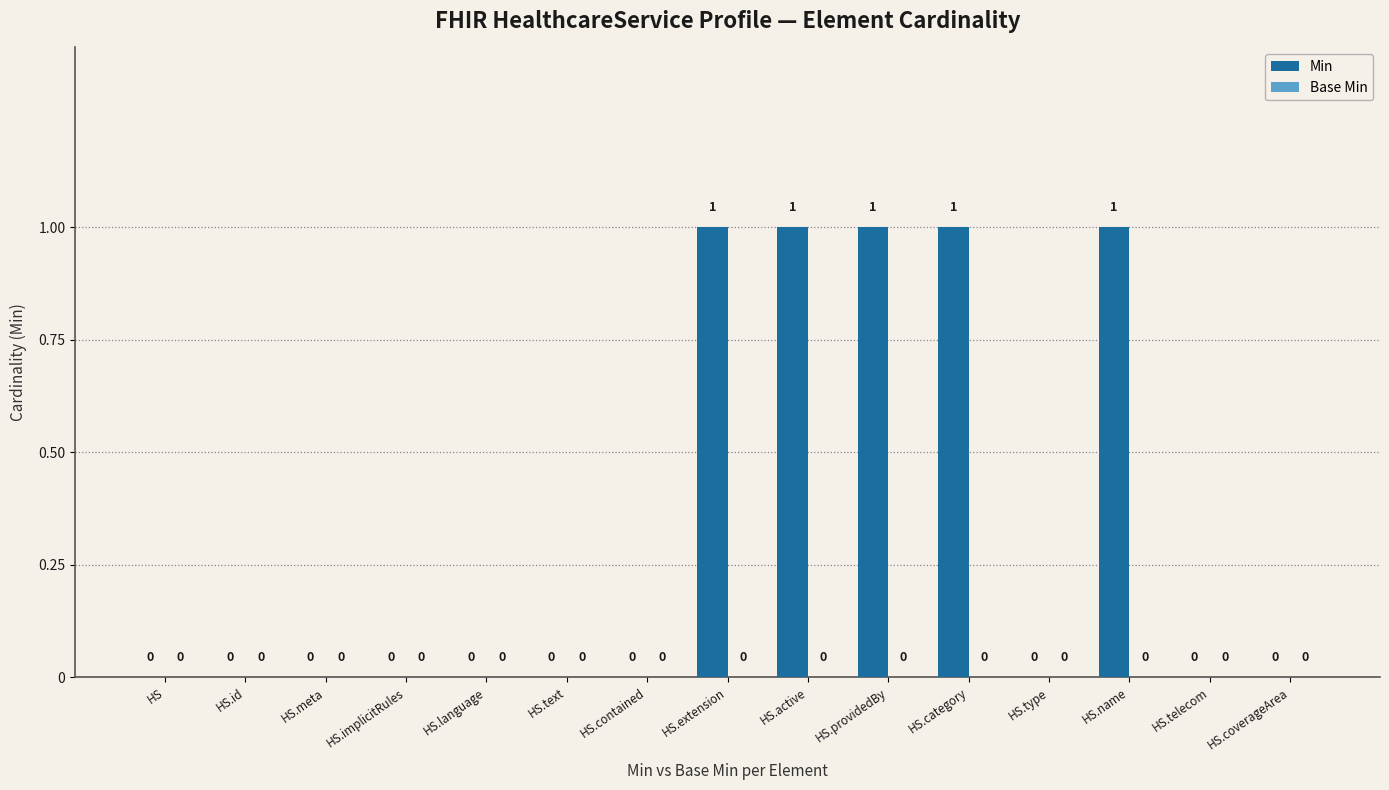

Between HS.coverageArea and HS.name, which is larger?

HS.name